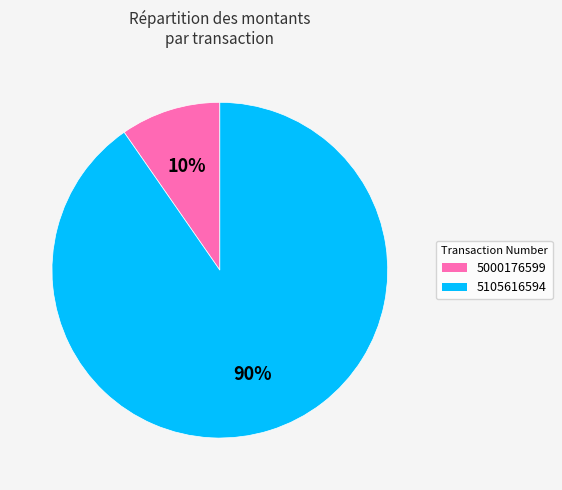

Is it true that 5000176599 is 22% of the pie?

False